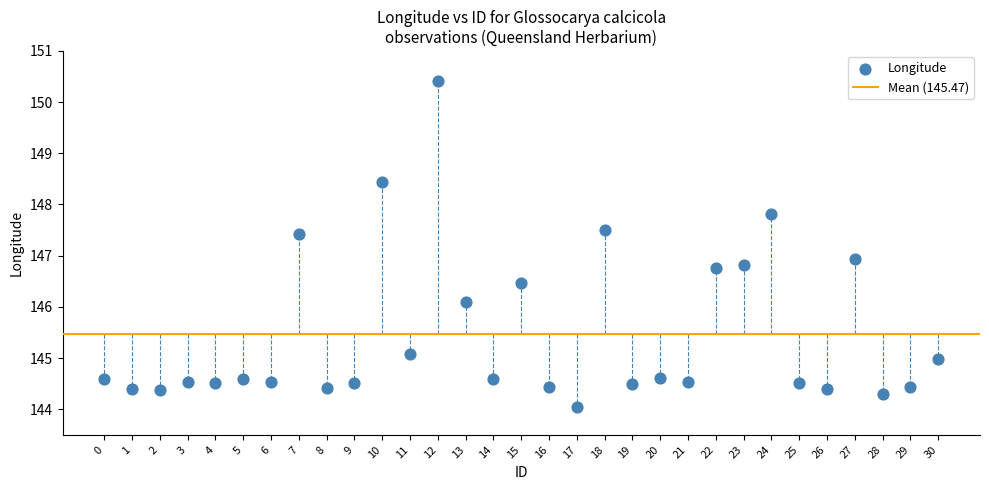

What is the range of Y values (max minus min)?

6.4